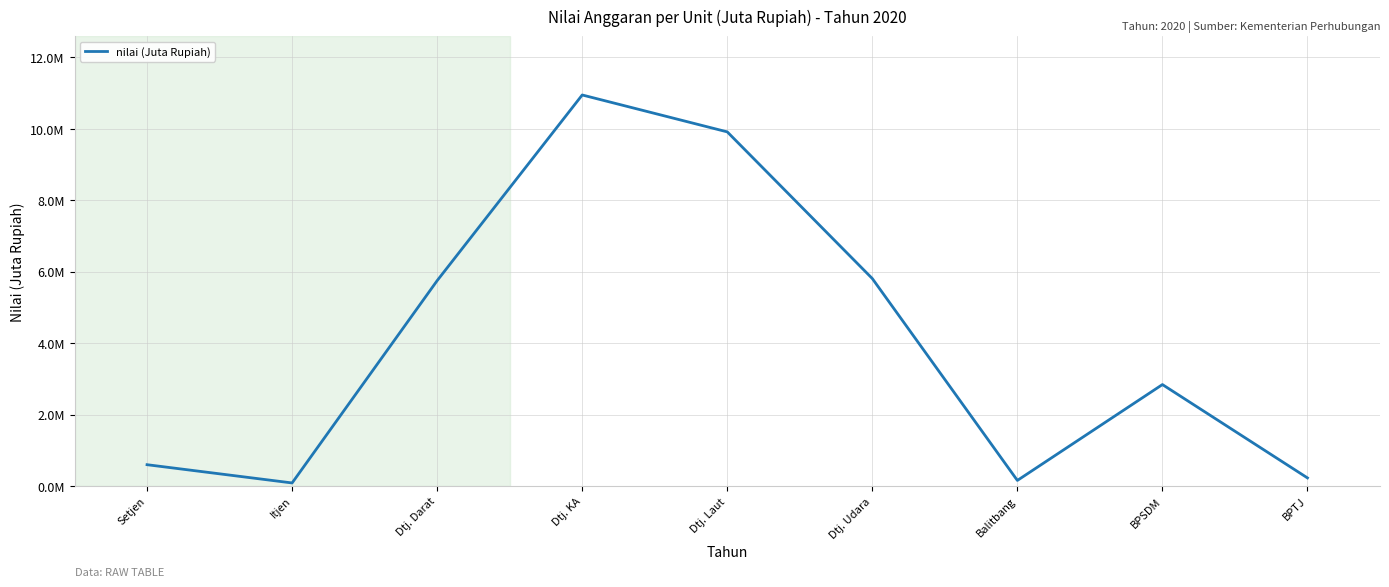

Which label corresponds to the largest value in the chart?

Dtj. KA